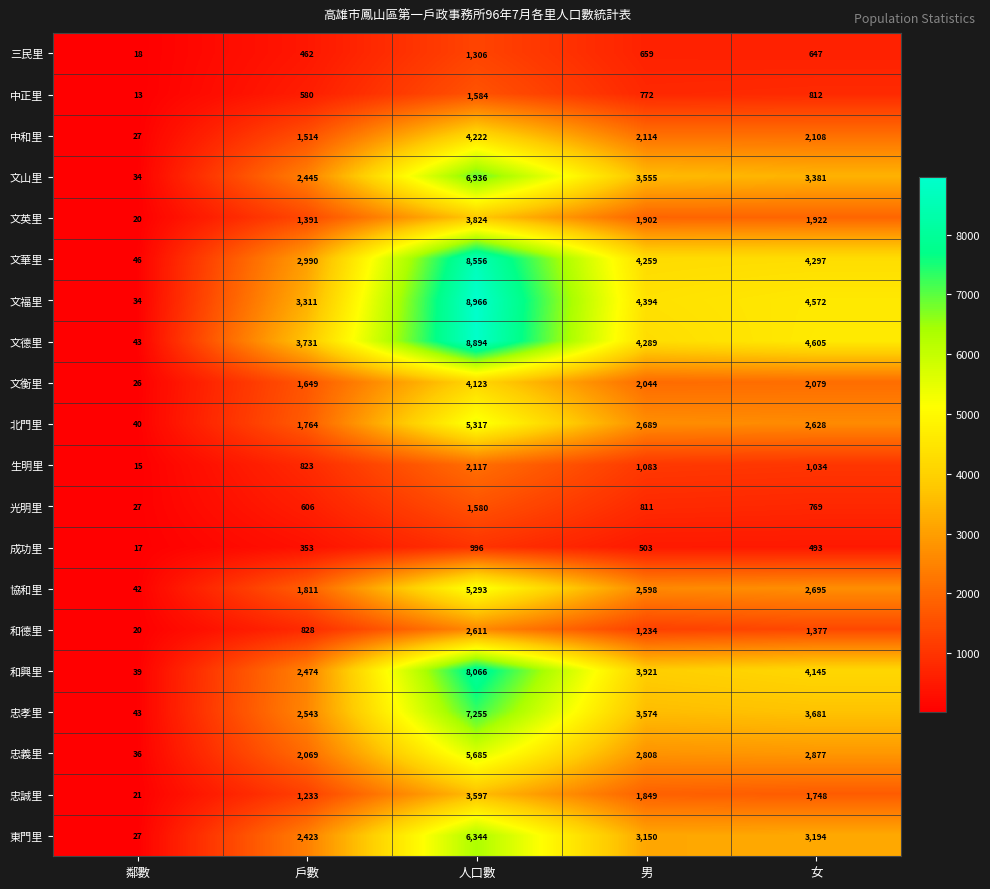

How many data points does each series have?

5